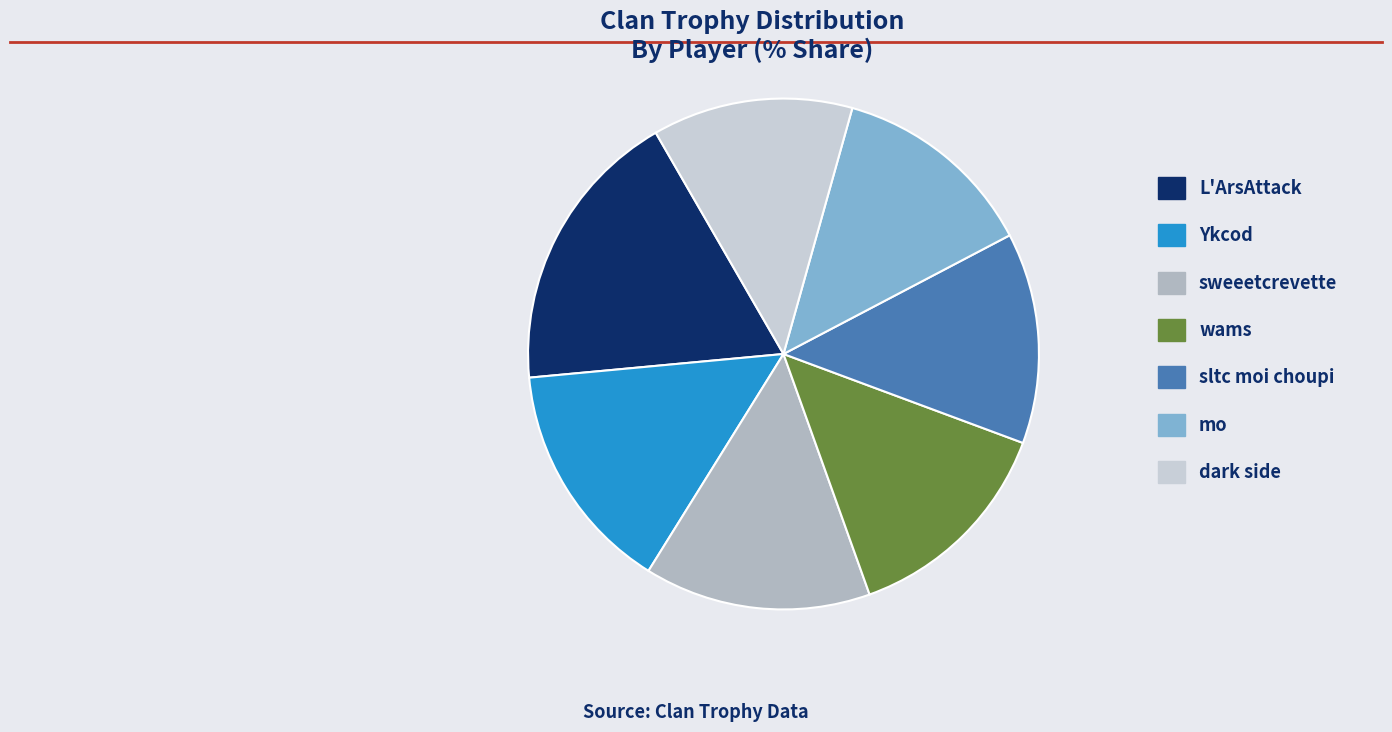

Is the sum of L'ArsAttack and mo greater than half?

No